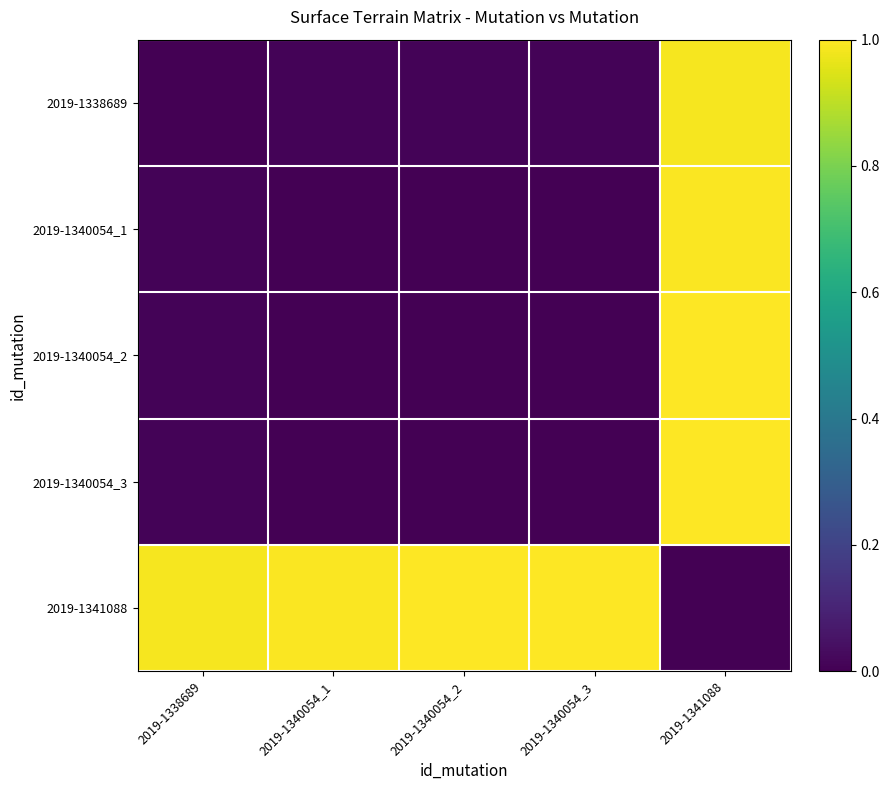

Reading right to left, list all the values displayed in this chart.

2019-1338689: 2019-1341088=1.0	2019-1340054_3=0.0	2019-1340054_2=0.0	2019-1340054_1=0.0	2019-1338689=0.0
2019-1340054_1: 2019-1341088=1.0	2019-1340054_3=0.0	2019-1340054_2=0.0	2019-1340054_1=0.0	2019-1338689=0.0
2019-1340054_2: 2019-1341088=1.0	2019-1340054_3=0.0	2019-1340054_2=0.0	2019-1340054_1=0.0	2019-1338689=0.0
2019-1340054_3: 2019-1341088=1.0	2019-1340054_3=0.0	2019-1340054_2=0.0	2019-1340054_1=0.0	2019-1338689=0.0
2019-1341088: 2019-1341088=0.0	2019-1340054_3=1.0	2019-1340054_2=1.0	2019-1340054_1=1.0	2019-1338689=1.0